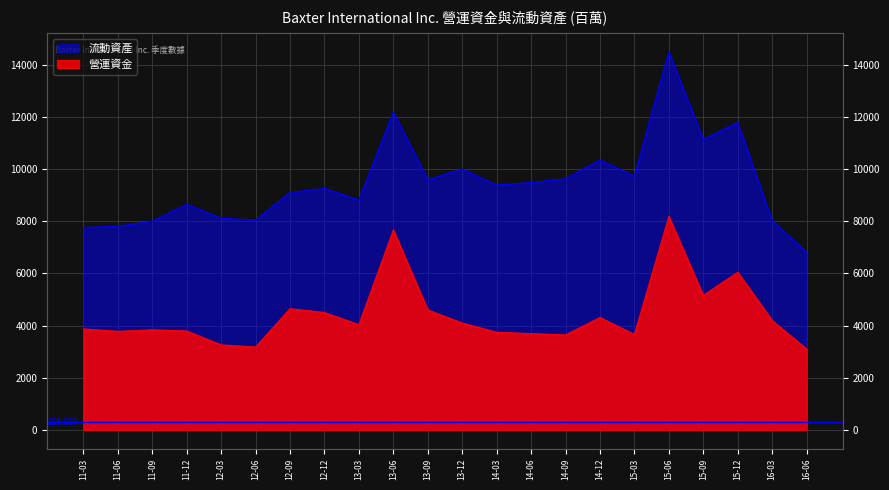

At which category is the sum across all series the highest?

15-06